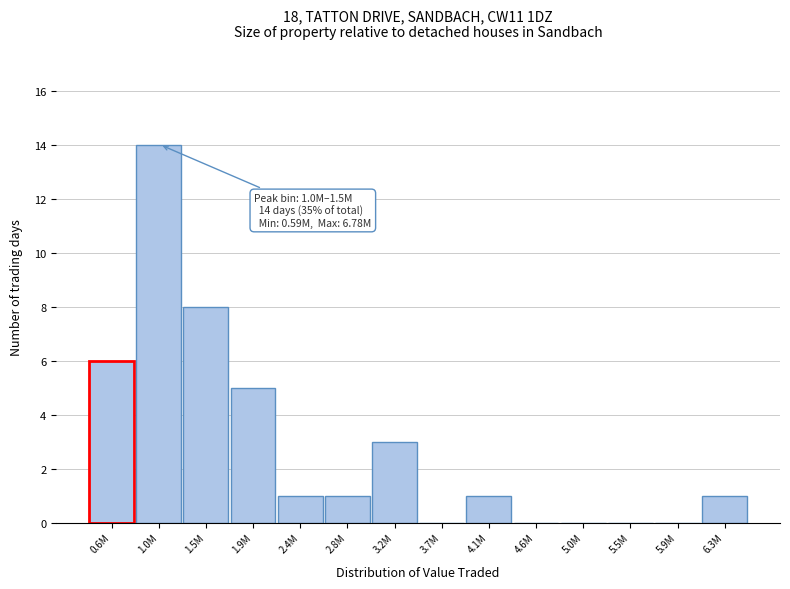

Reading left to right, list all the values displayed in this chart.

0.6M=6	1.0M=14	1.5M=8	1.9M=5	2.4M=1	2.8M=1	3.2M=3	3.7M=0	4.1M=1	4.6M=0	5.0M=0	5.5M=0	5.9M=0	6.3M=1